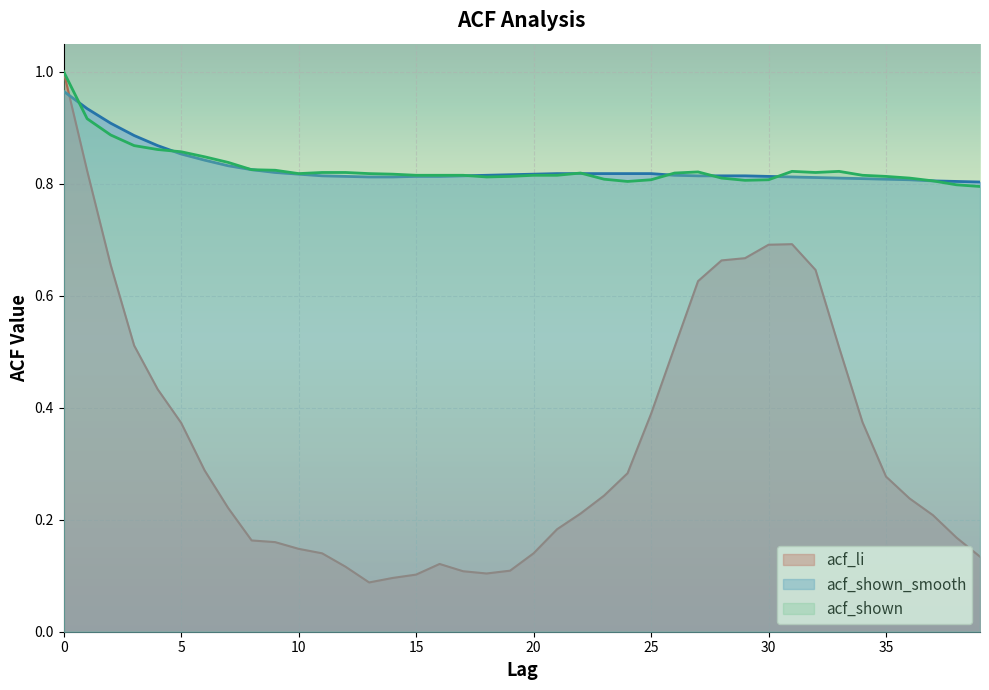

Which has a higher value, 17 or 7?

7